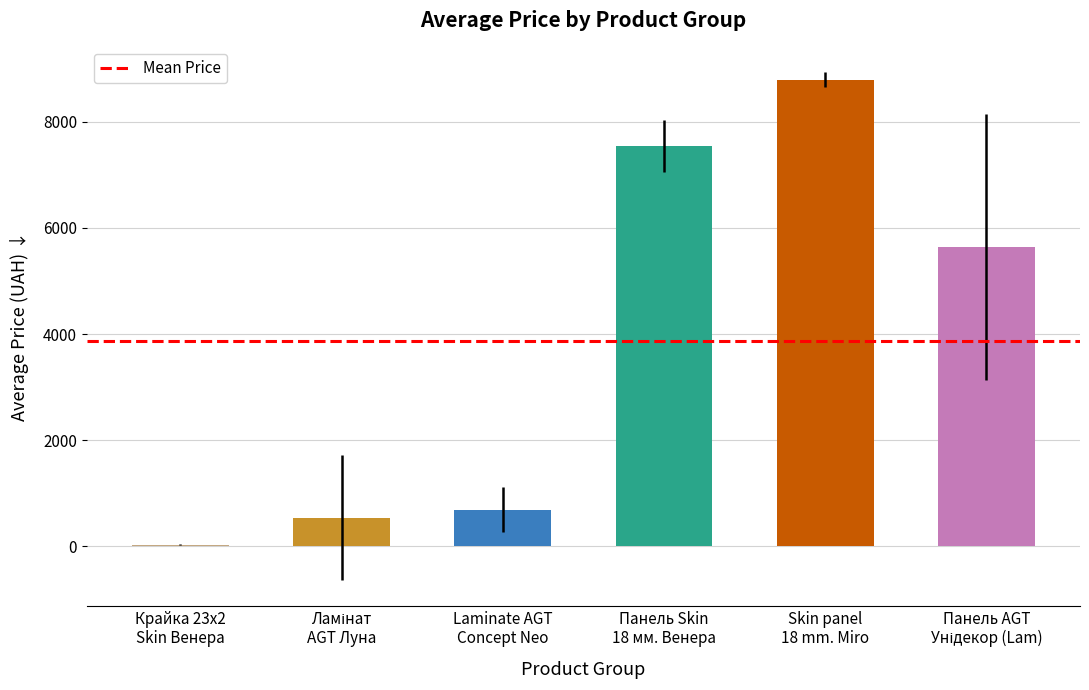

Are the bars grouped side by side (vs. stacked)?

No